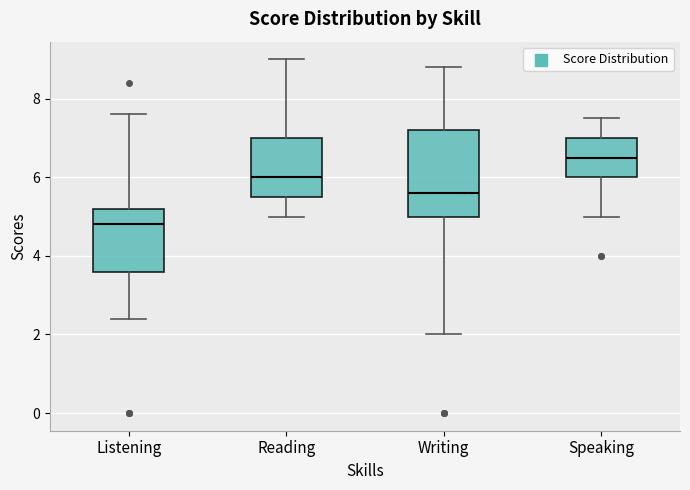

Where does the lower whisker of the box for Listening end on the y-axis? The values are not printed on the chart, so give them approximately, as read against the axis.

2.4